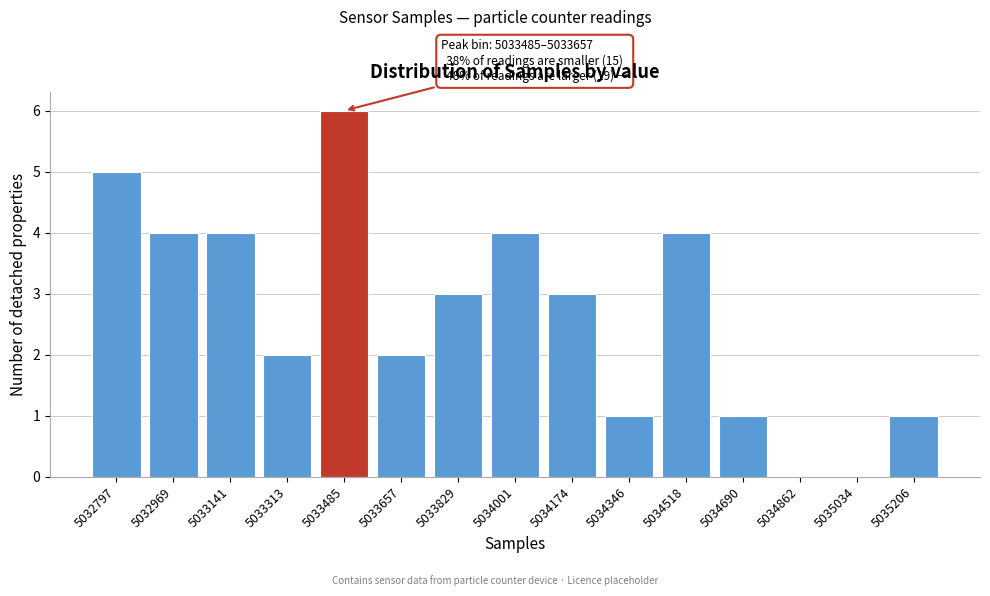

Reading right to left, transcribe all the data shown in this chart.

5035206=1	5035034=0	5034862=0	5034690=1	5034518=4	5034346=1	5034174=3	5034001=4	5033829=3	5033657=2	5033485=6	5033313=2	5033141=4	5032969=4	5032797=5